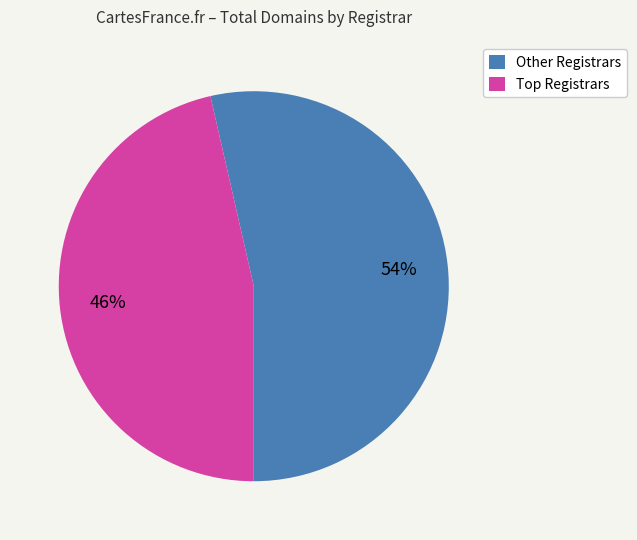

The Other Registrars slice represents 54% of the pie. True or false?

True